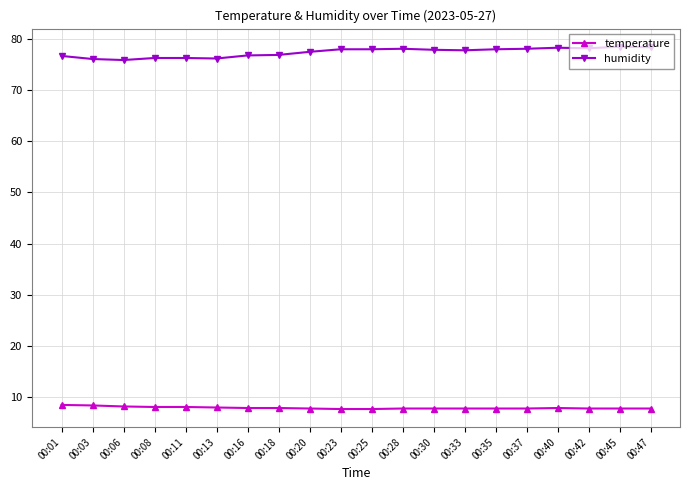

True or false: humidity has more than 1 points higher than both neighbors.

True